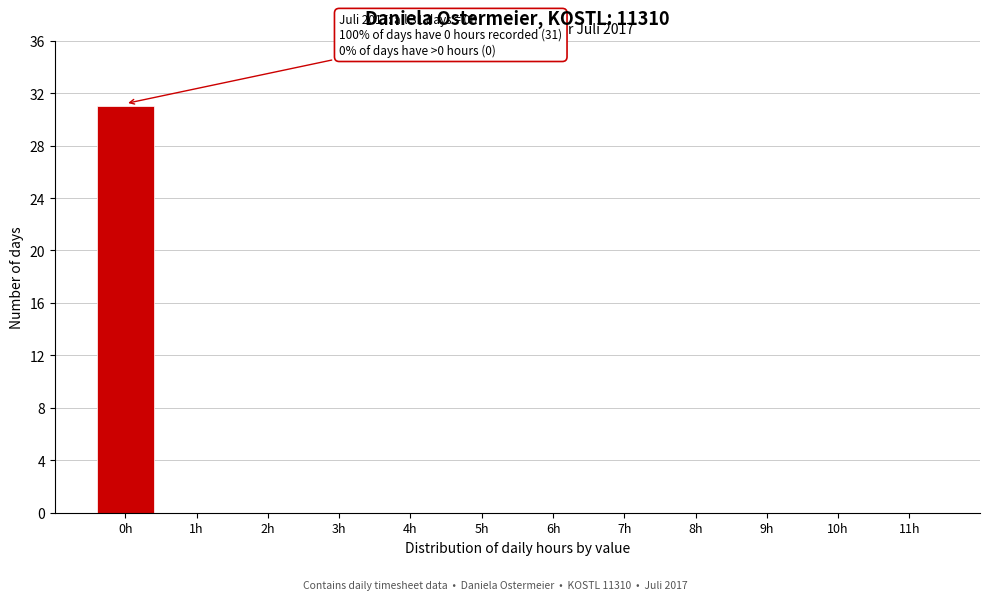

Reading left to right, extract all data points from this chart.

0h=31	1h=0	2h=0	3h=0	4h=0	5h=0	6h=0	7h=0	8h=0	9h=0	10h=0	11h=0